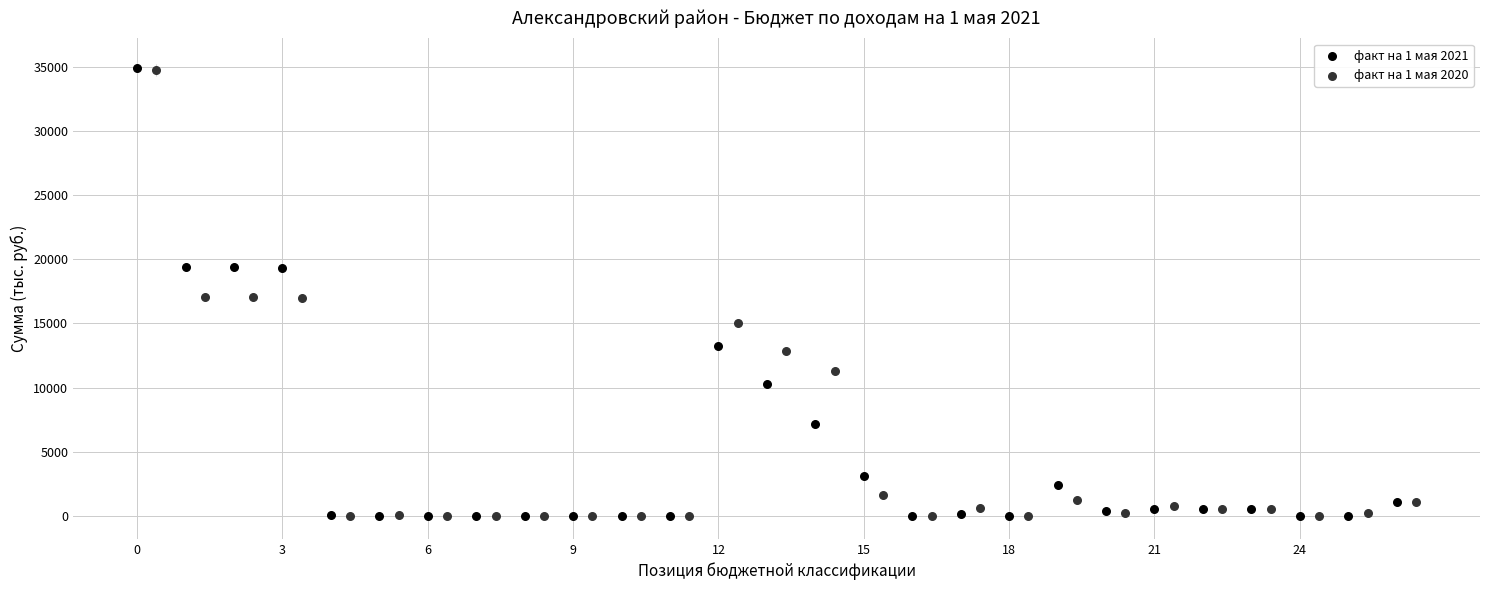

Which series has the largest Y range (max minus min)?

факт на 1 мая 2021